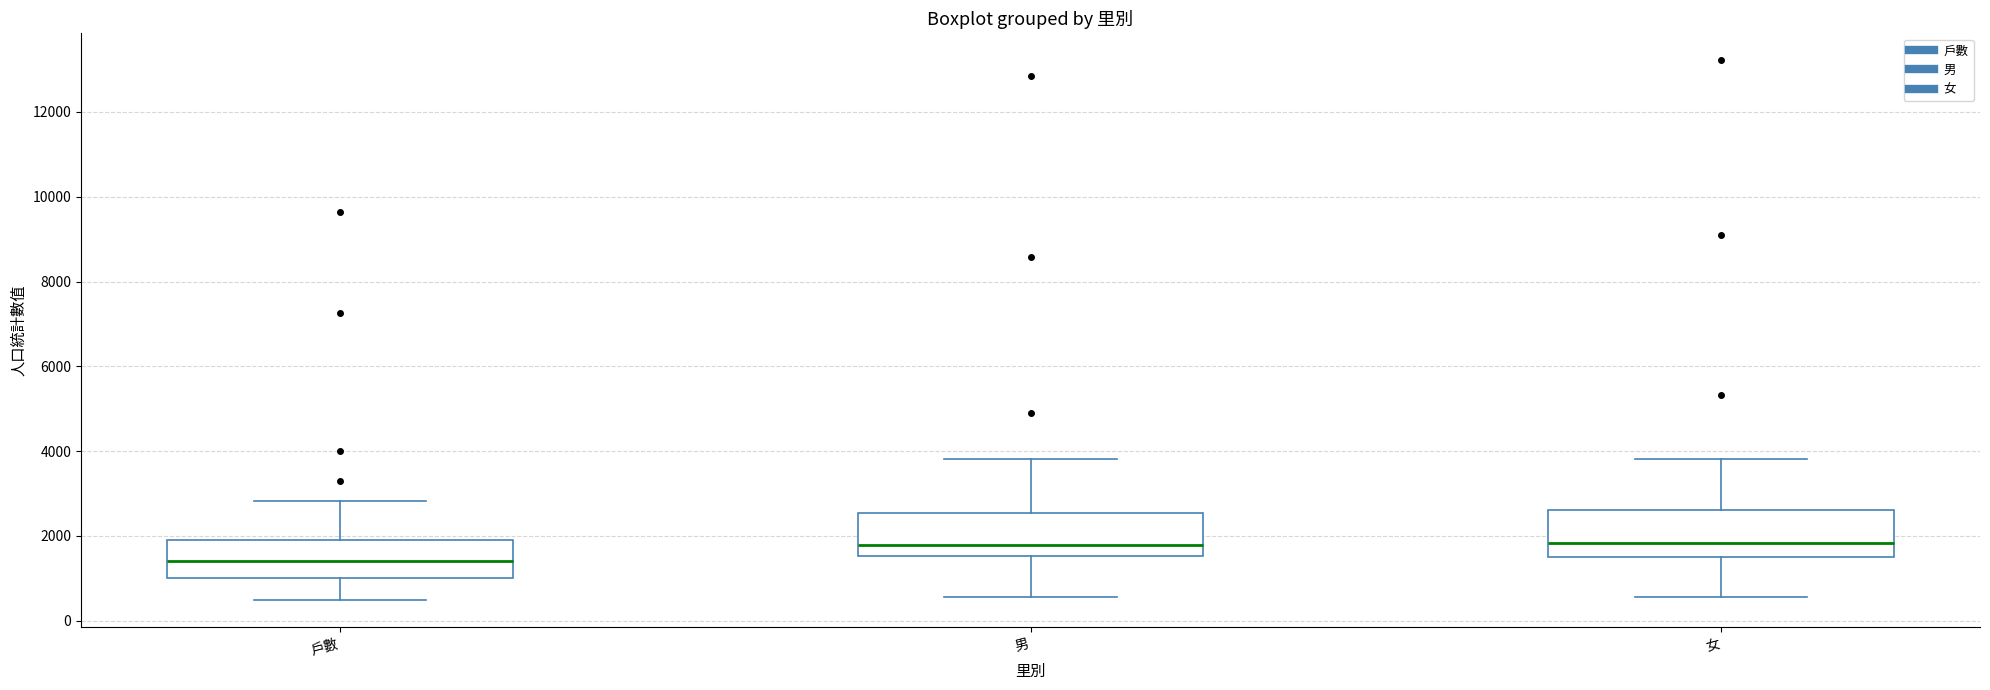

Which box's median line is the lowest?

戶數